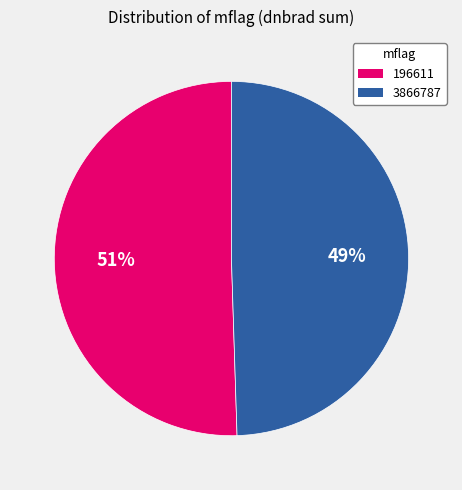

Rank the categories by value from highest to lowest.

196611, 3866787